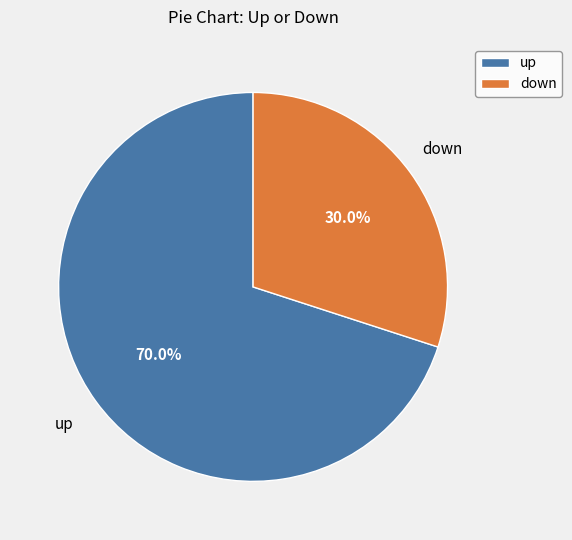

Between down and up, which is larger?

up